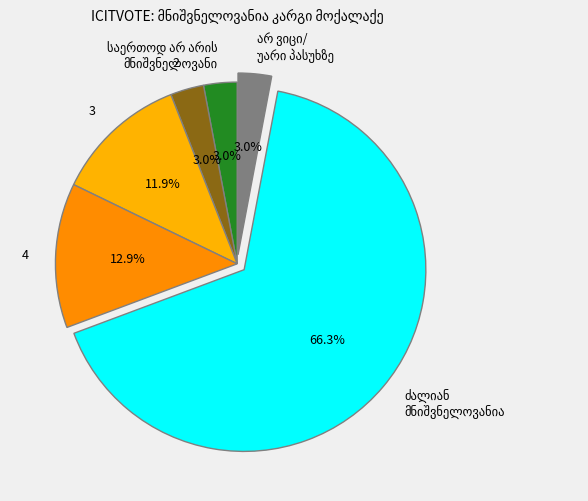

To the nearest percent, what is the average slice percentage?

17%